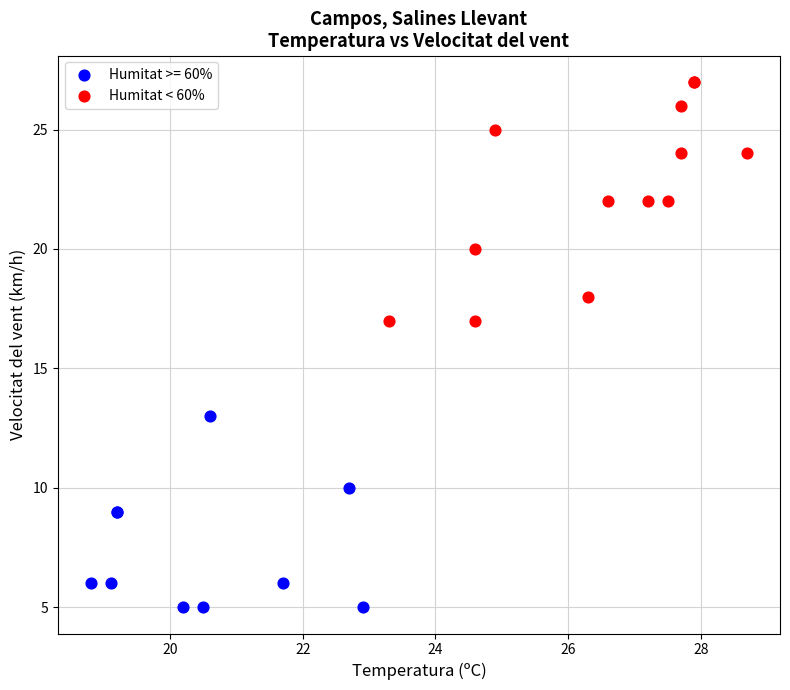

Which series contains the lowest Y value?

Humitat >= 60%